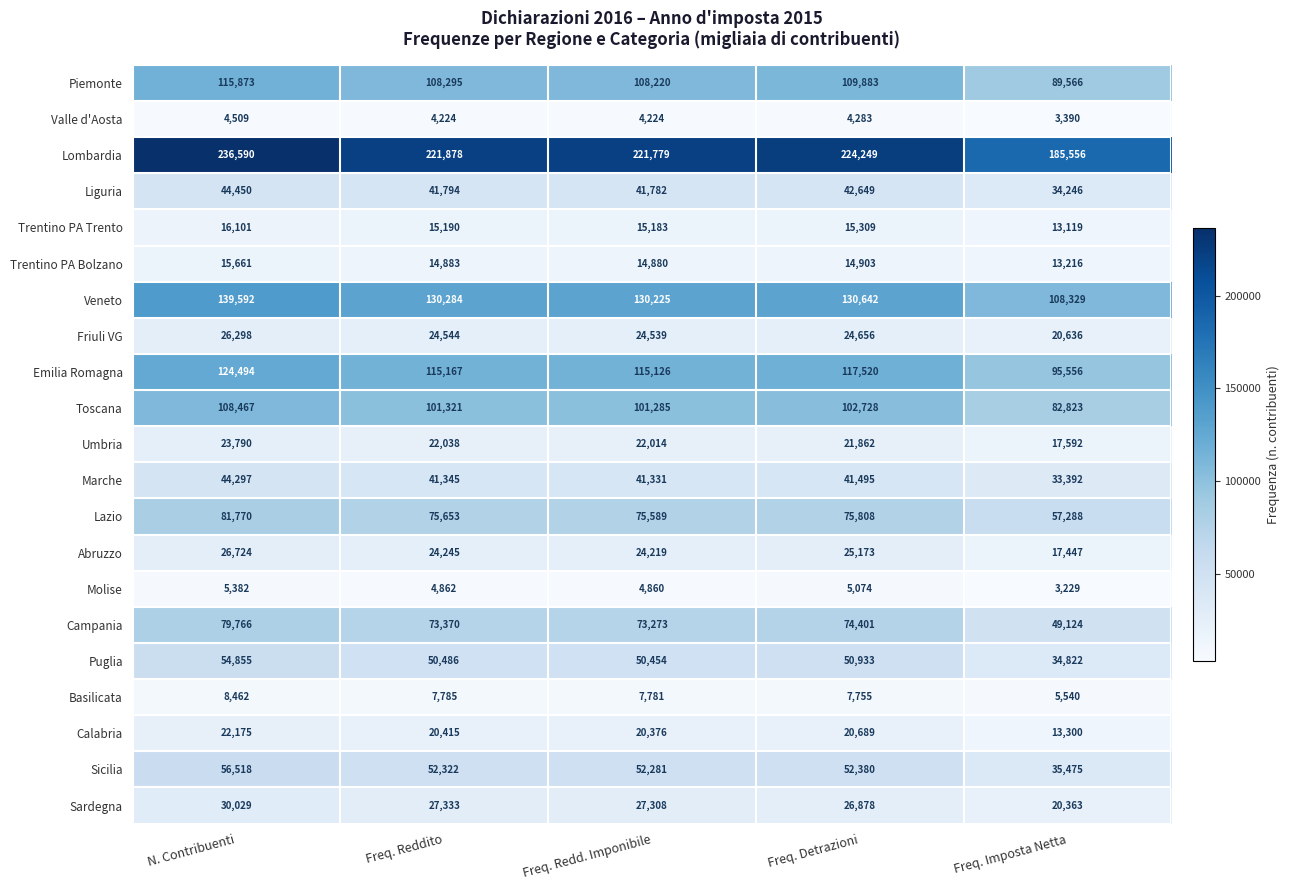

Which category has the lowest value across all series?

Freq. Imposta Netta